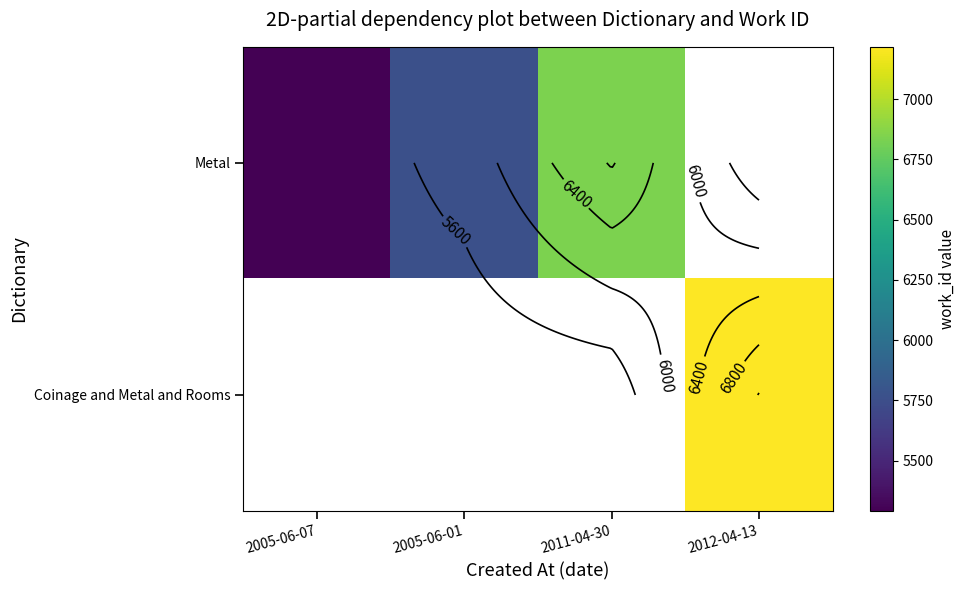

Which series changed the most between 2005-06-01 and 2011-04-30?

Metal